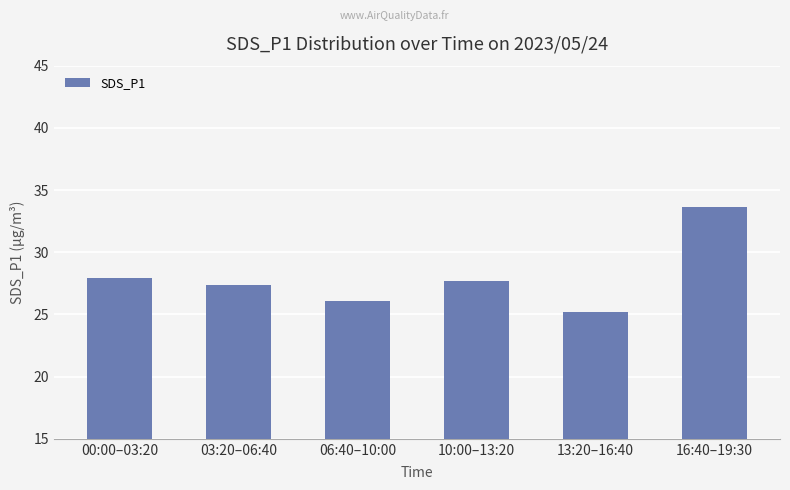

True or false: the data shows 26.0 at 06:40–10:00.

True